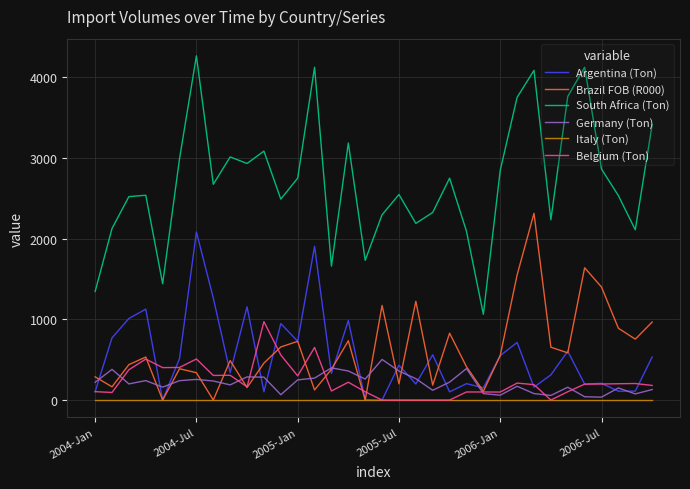

Which series has the largest total across all categories?

South Africa (Ton)